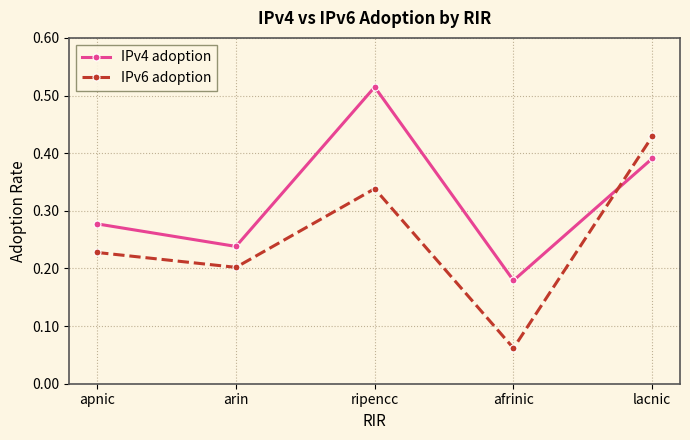

How many lines are shown in the chart?

2